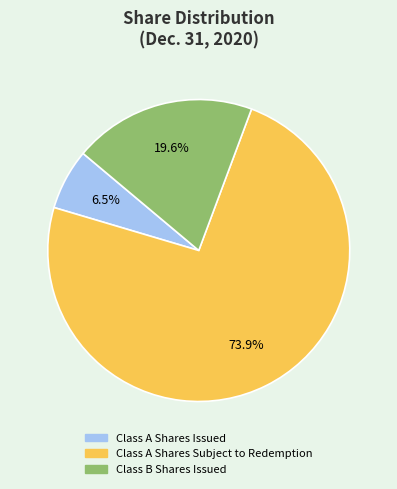

Is it true that Class A Shares Subject to Redemption is 74% of the pie?

True